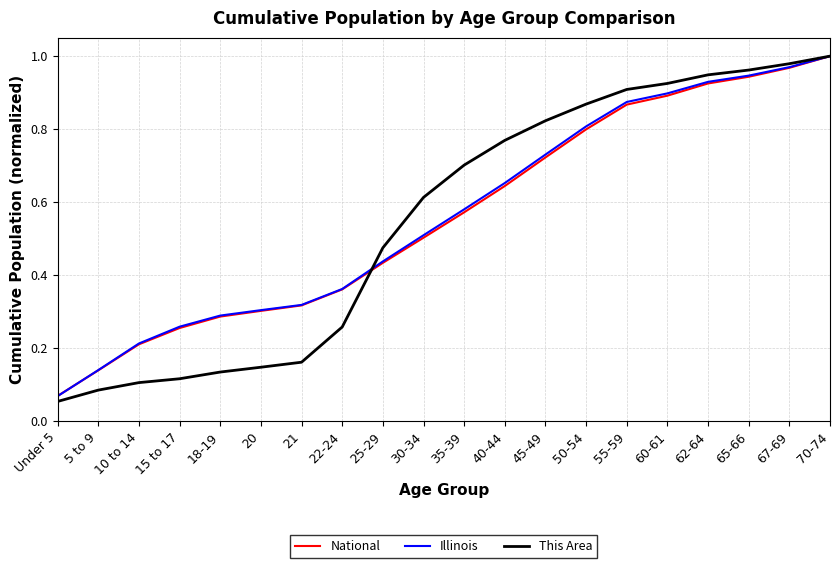

Does the chart display data point markers on the line(s)?

No